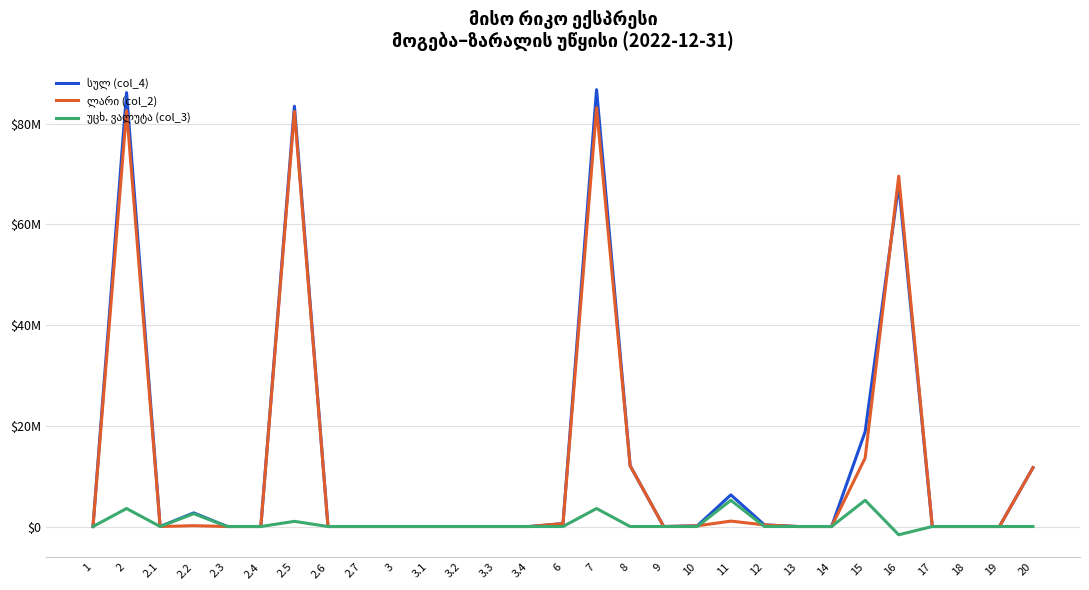

Does the chart display data point markers on the line(s)?

No